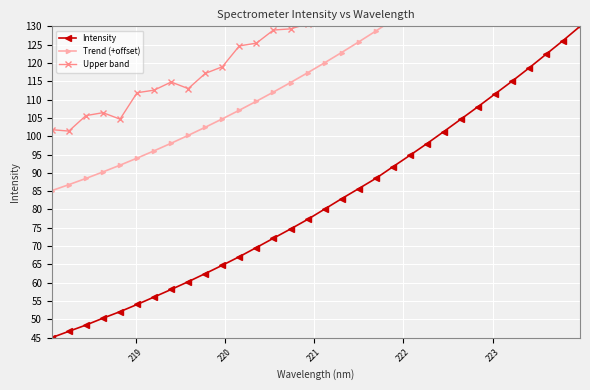

Rank the series by their maximum value, from highest to lowest.

Upper band, Trend (+offset), Intensity